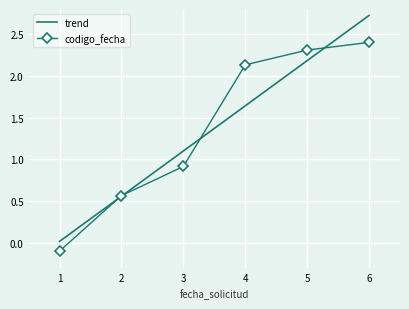

True or false: codigo_fecha has a value of 0.7 at 4.

False